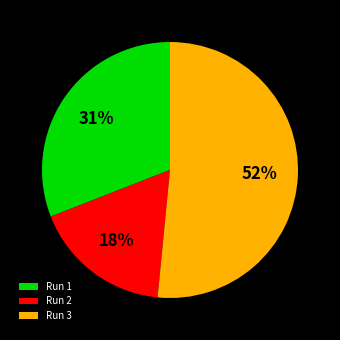

How many slices are in this pie chart?

3